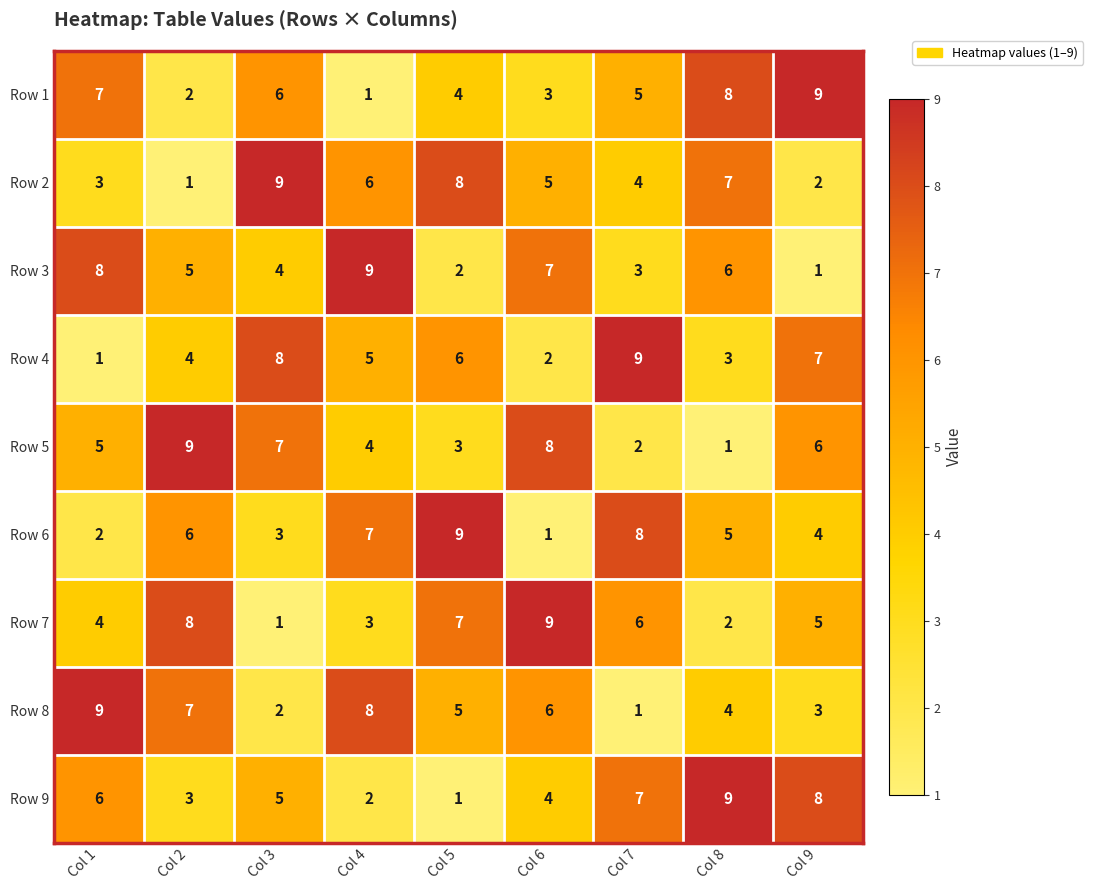

At which label does Row 2 reach its minimum?

Col 2